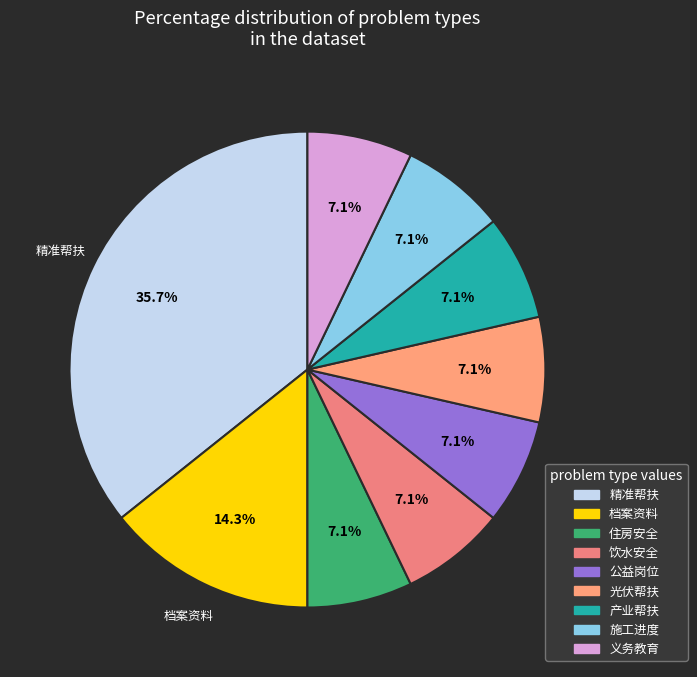

How many slices are in this pie chart?

9